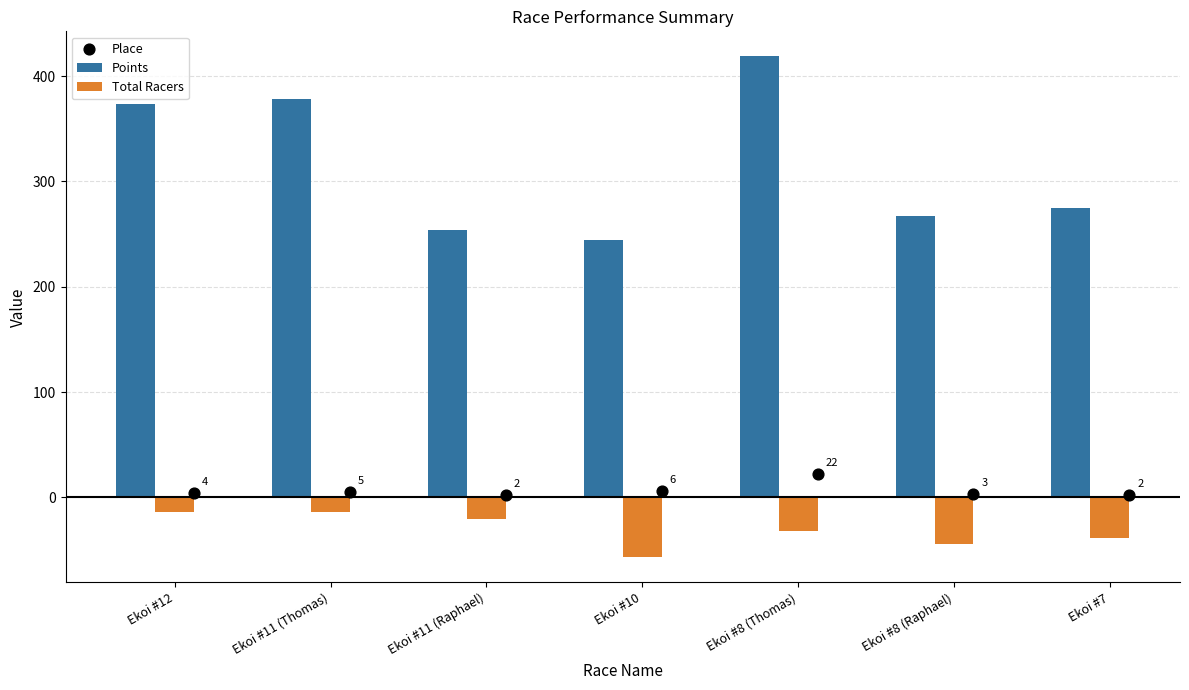

Which series contains the lowest Y value?

Total Racers